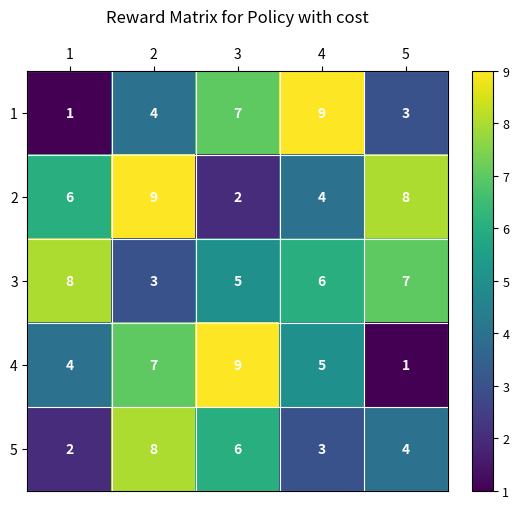

What is the sum of the 2 values at 4 and 1?

10